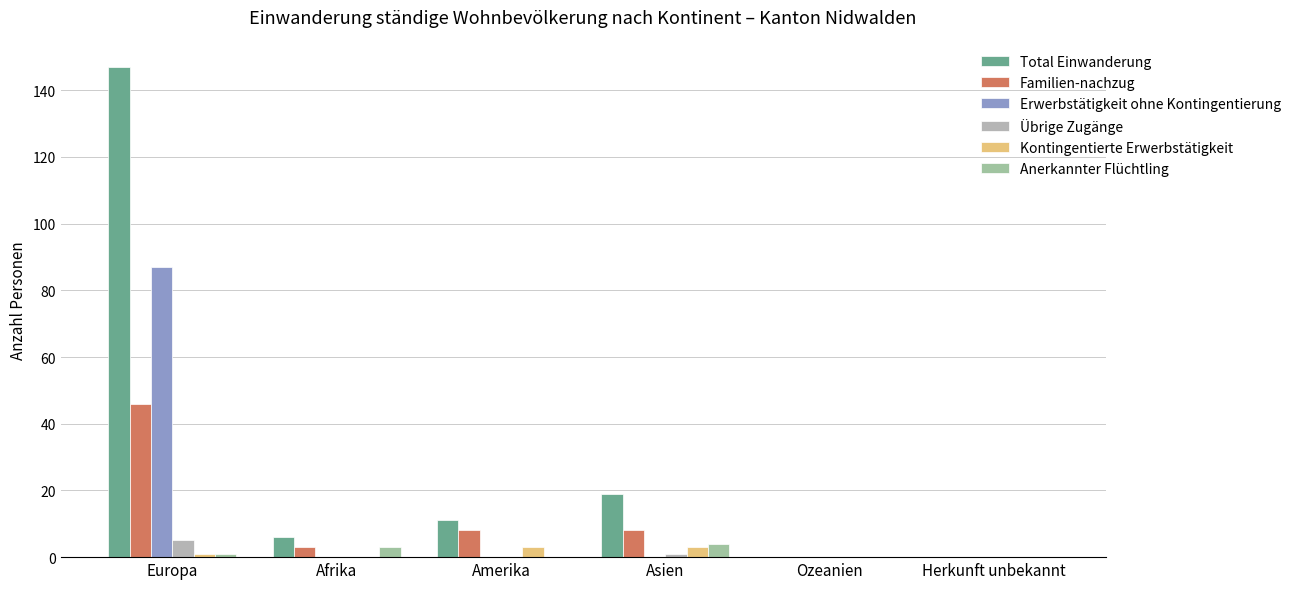

Which series has the largest total across all categories?

Total Einwanderung